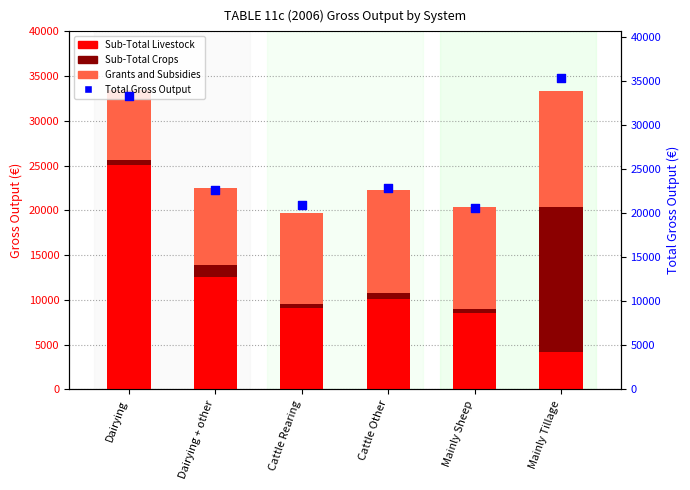

Which series has the largest Y range (max minus min)?

Sub-Total Livestock